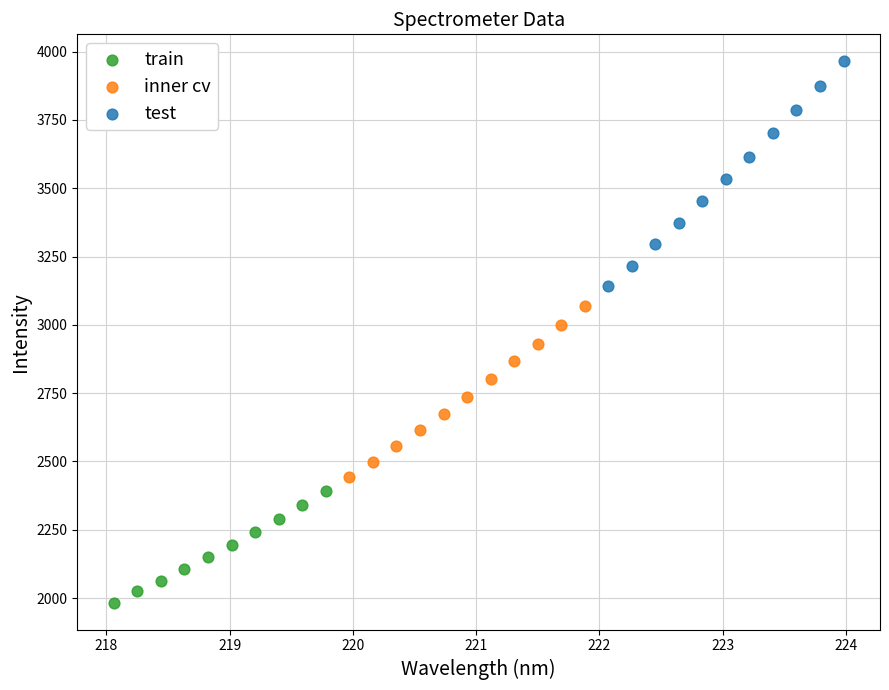

What are all the series names shown in the legend?

train, inner cv, test